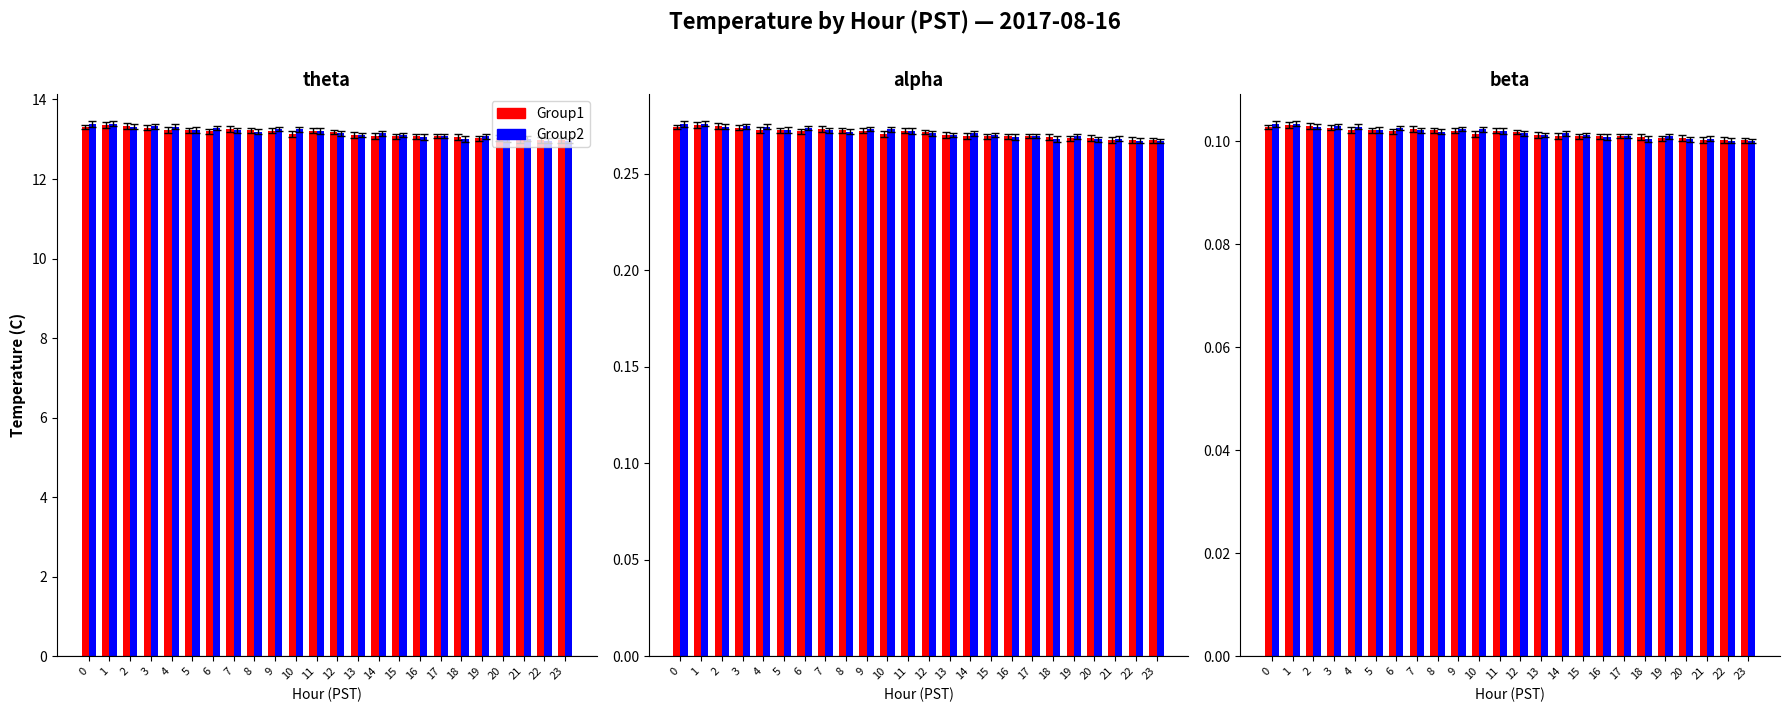

How many groups of bars are there?

24